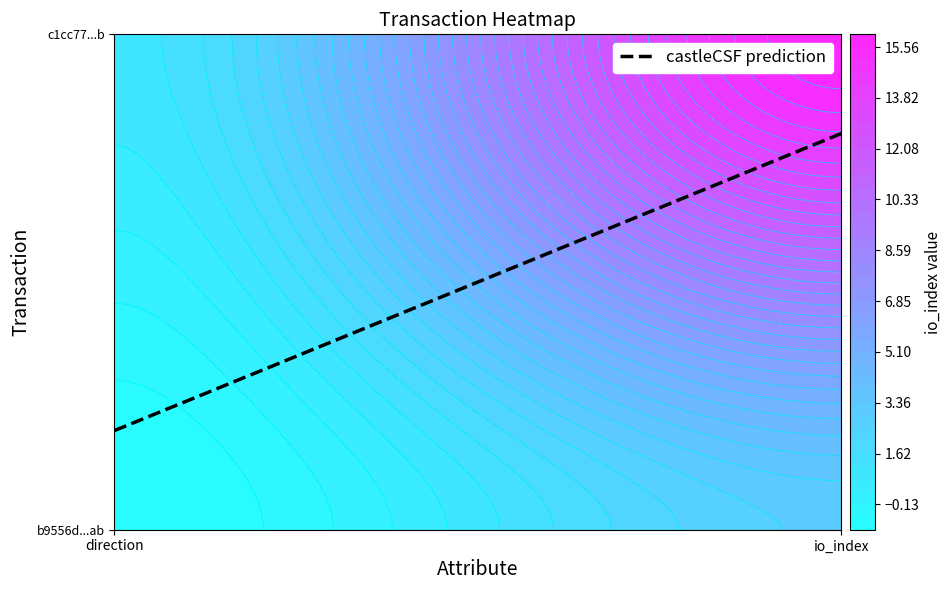

What is the smallest value displayed?

-1